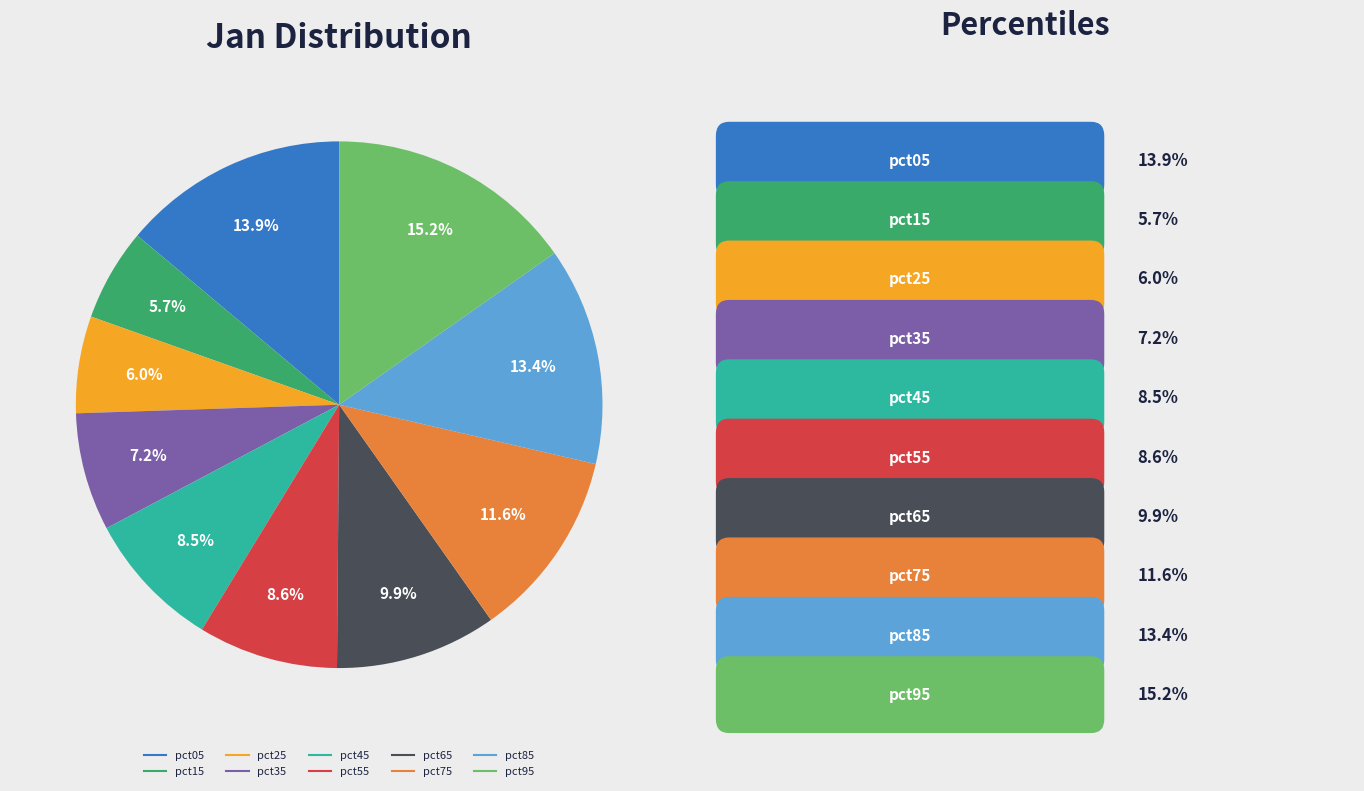

Is pct55 the majority of the pie?

No